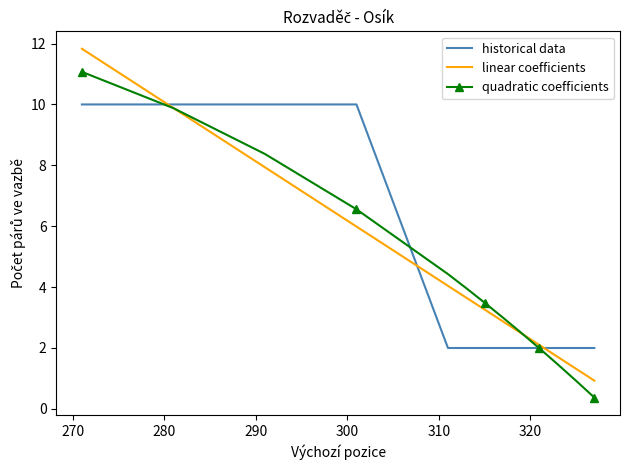

Which series has the largest range (max minus min)?

linear coefficients